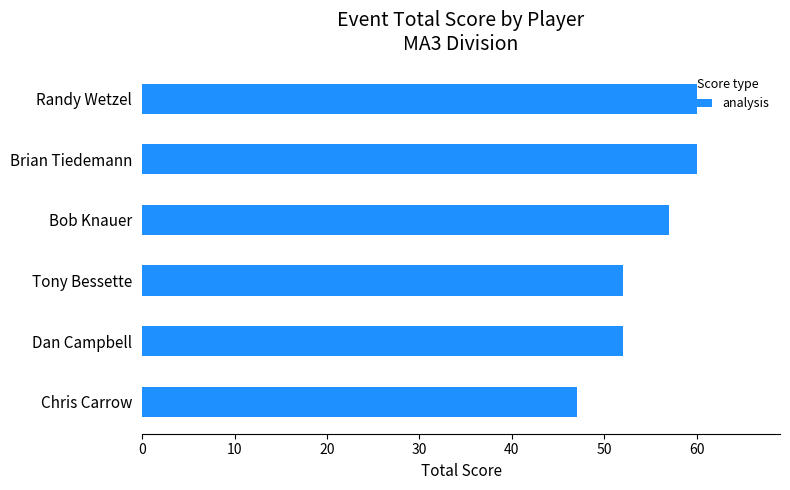

True or false: the data shows 13 at Chris Carrow.

False